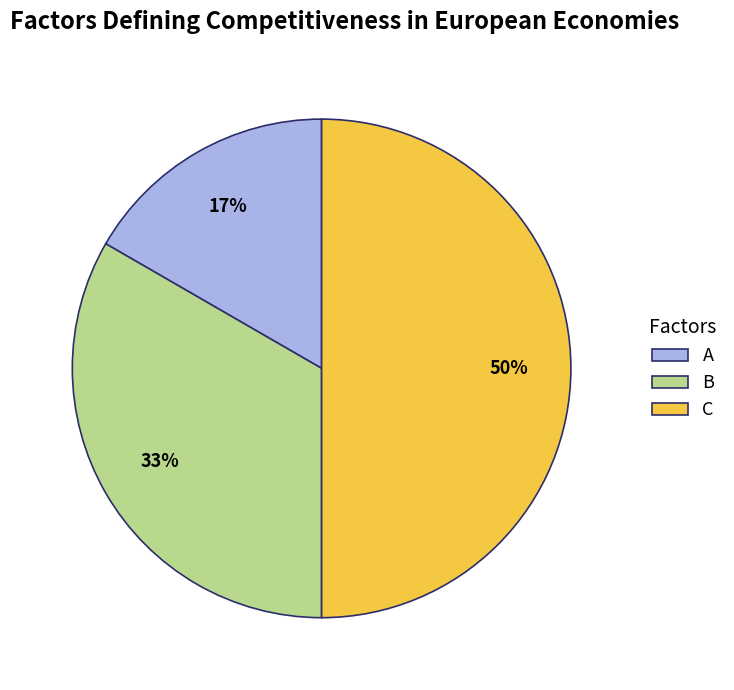

Between A and C, which is larger?

C